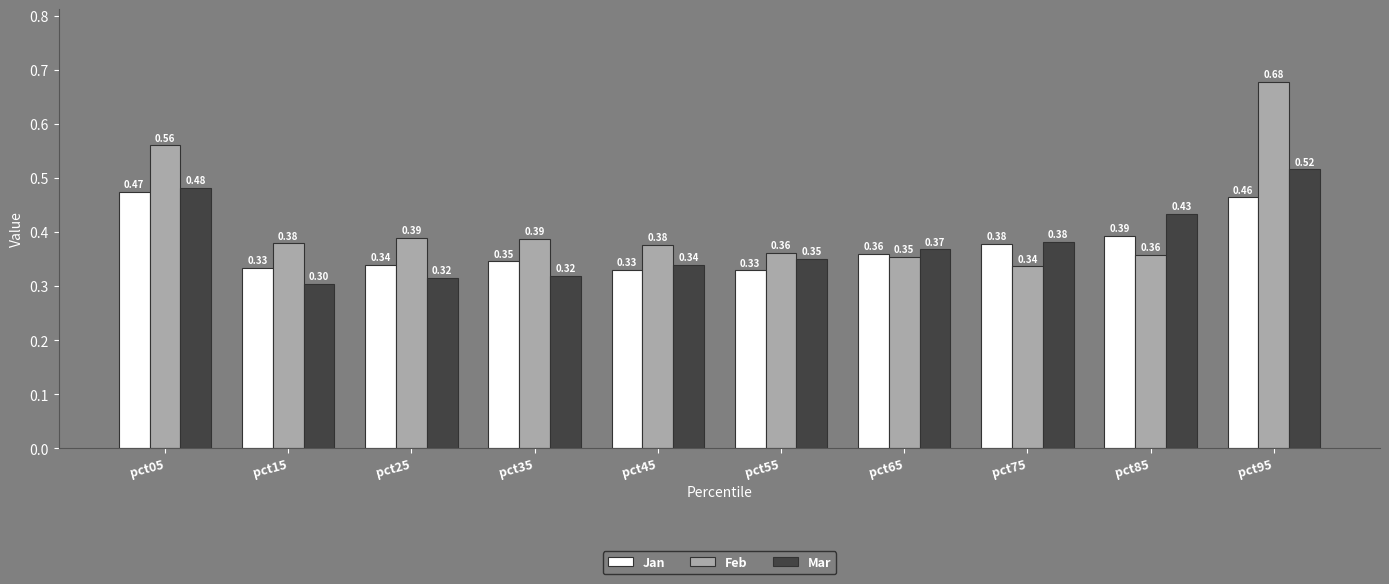

Count the Feb values in the range 0 to 1.

10